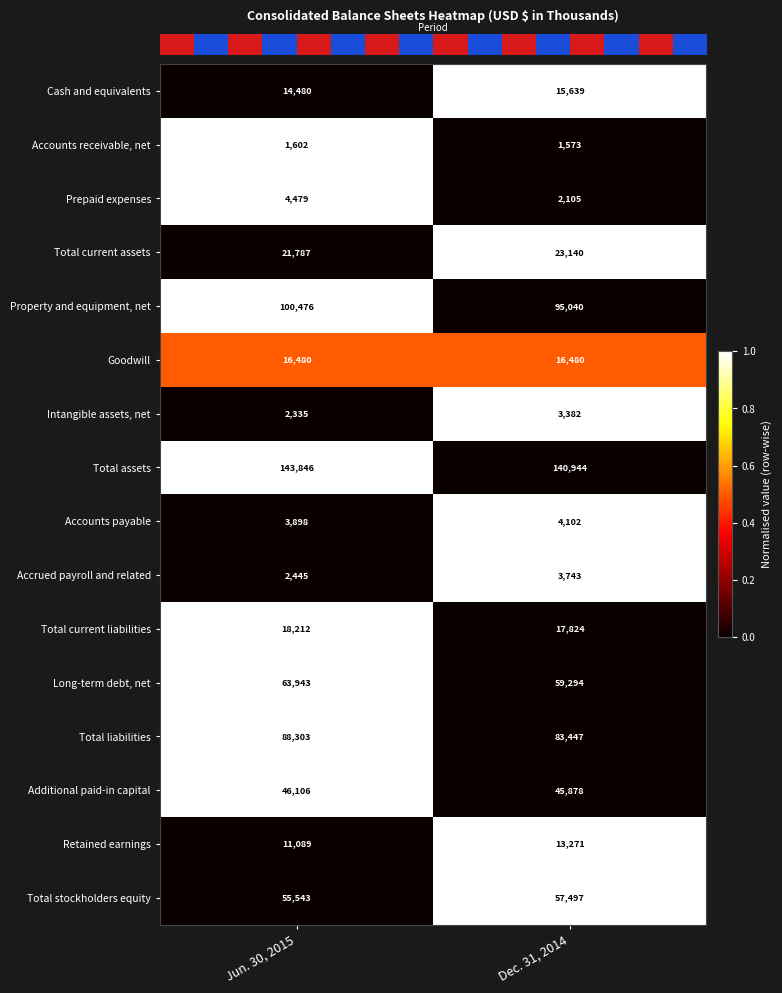

What is the difference between the maximum and minimum values in the Accounts payable series?

204